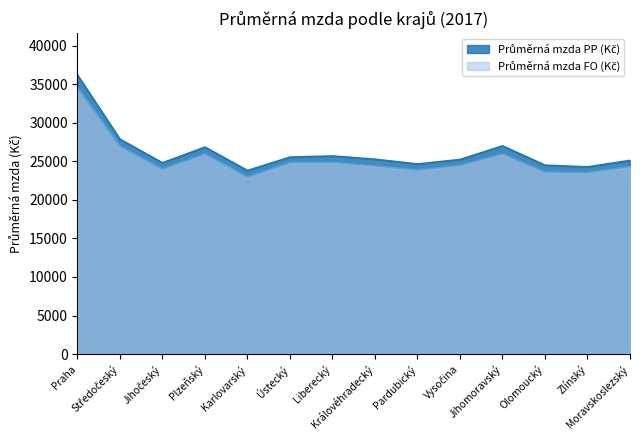

Is it true that Průměrná mzda FO (Kč) equals 22956 at Karlovarský?

True